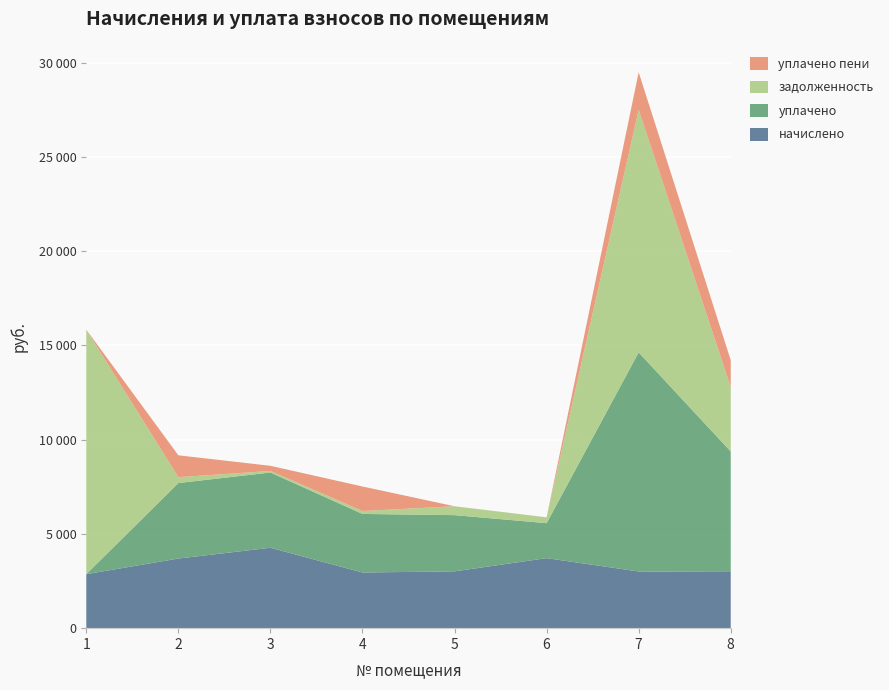

Reading left to right, what are all the values shown in this chart?

начислено: 1=2864.5	2=3694.6	3=4266.1	4=2953.0	5=3014.2	6=3715.0	7=3007.3	8=2980.2
уплачено: 1=0.0	2=4006.1	3=3992.9	4=3108.3	5=2983.0	6=1856.6	7=11623.8	8=6396.4
задолженность: 1=12973.8	2=311.5	3=82.5	4=155.3	5=471.1	6=309.2	7=12876.9	8=3416.2
уплачено пени: 1=0.0	2=1160.0	3=273.1	4=1300.5	5=0.0	6=0.4	7=1988.0	8=1426.9